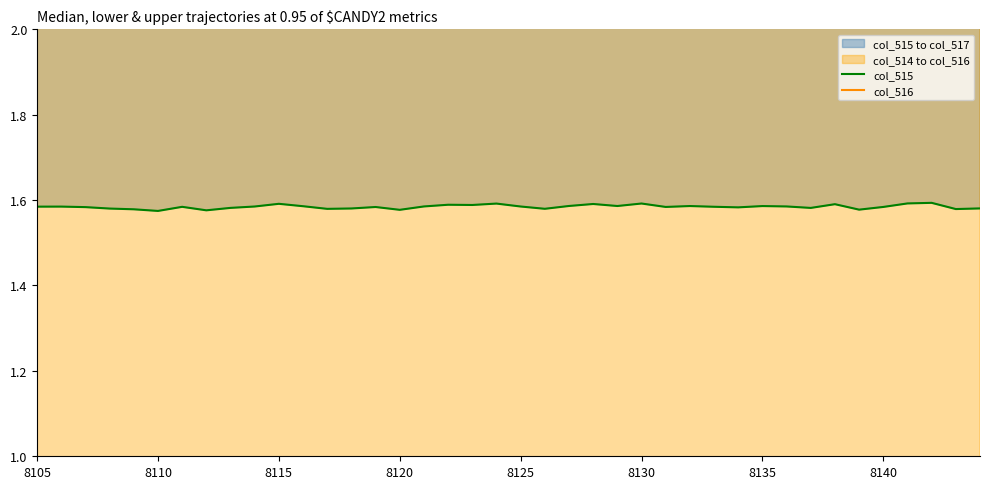

At how many categories does at least one series exceed 1?

40